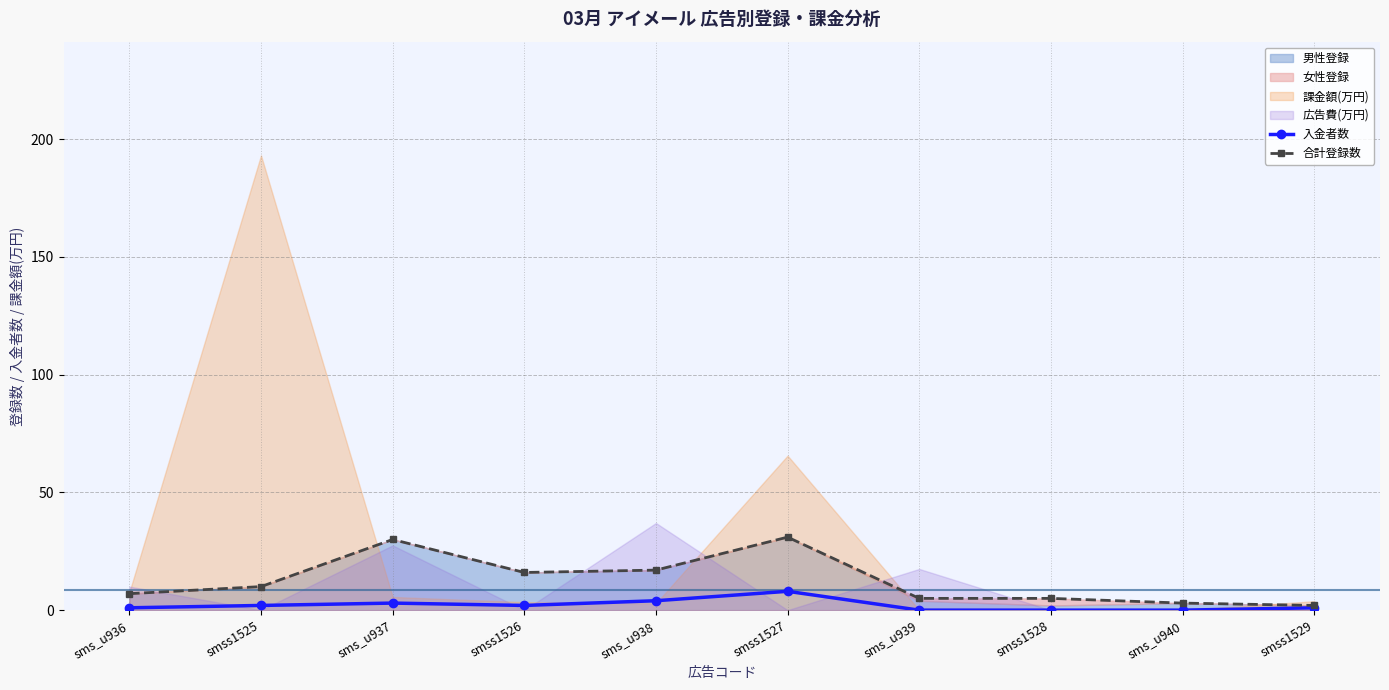

The 入金者数 series shows 4 at sms_u938. True or false?

True